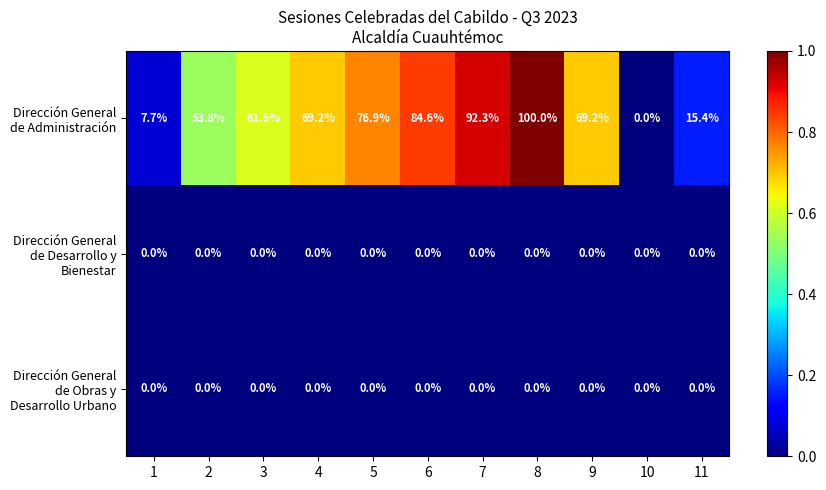

At which category is the sum across all series the highest?

8